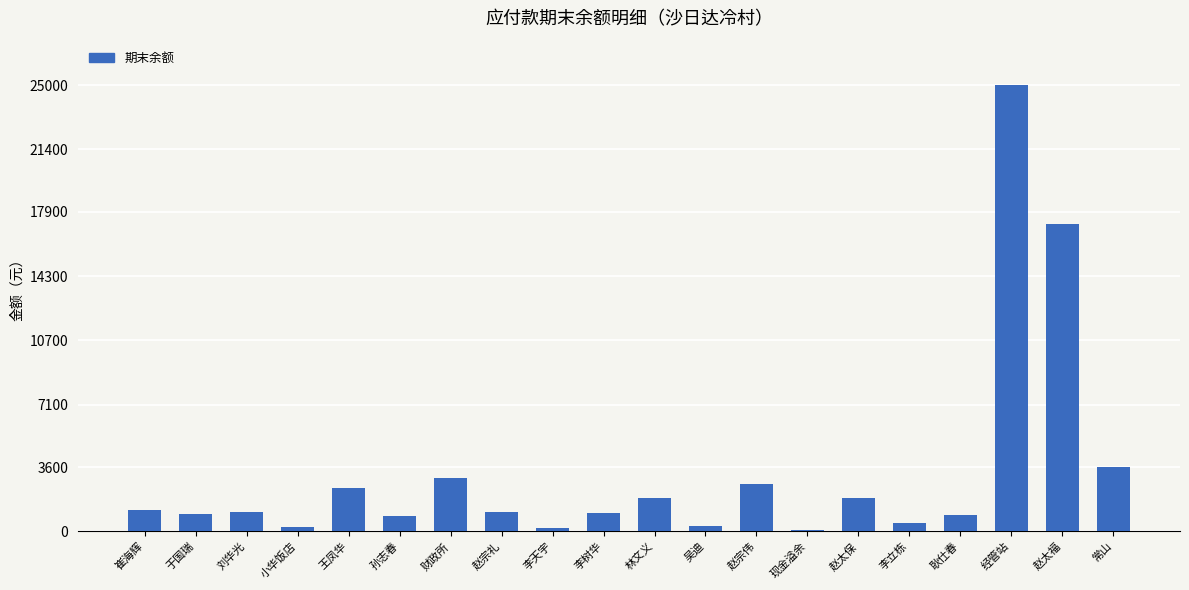

What is the difference between the second highest and second lowest values?

17050.0